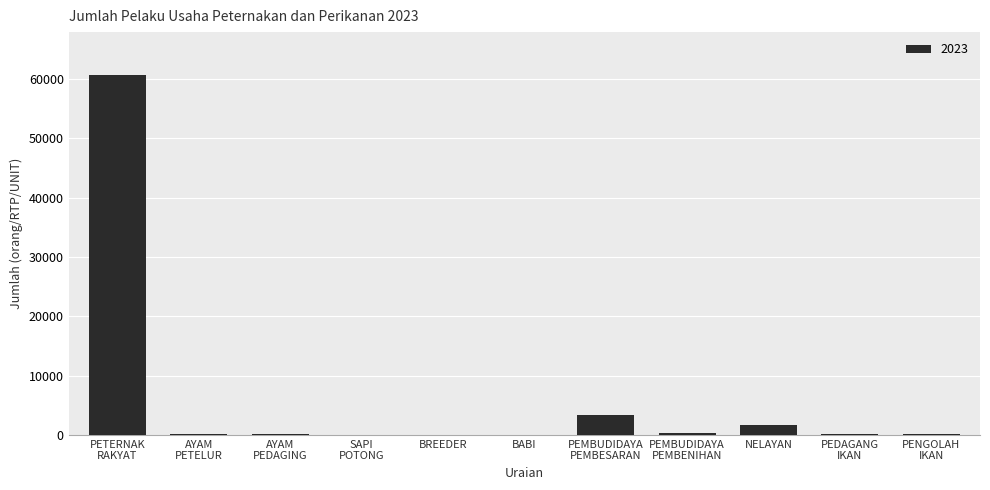

True or false: the data shows 1600 at NELAYAN.

True